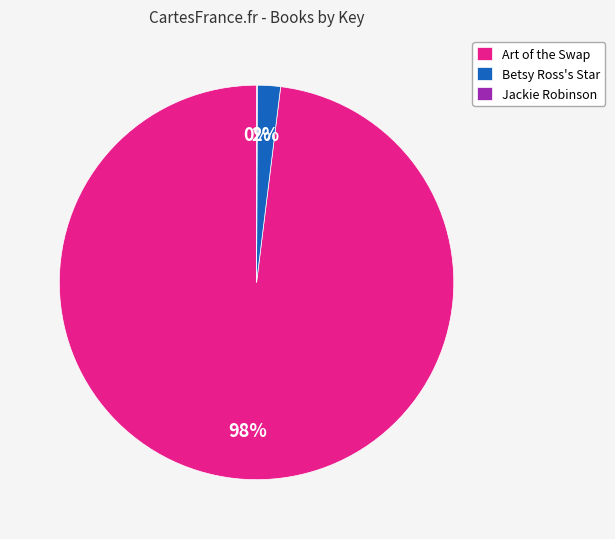

Which category has the biggest portion of the pie?

Art of the Swap